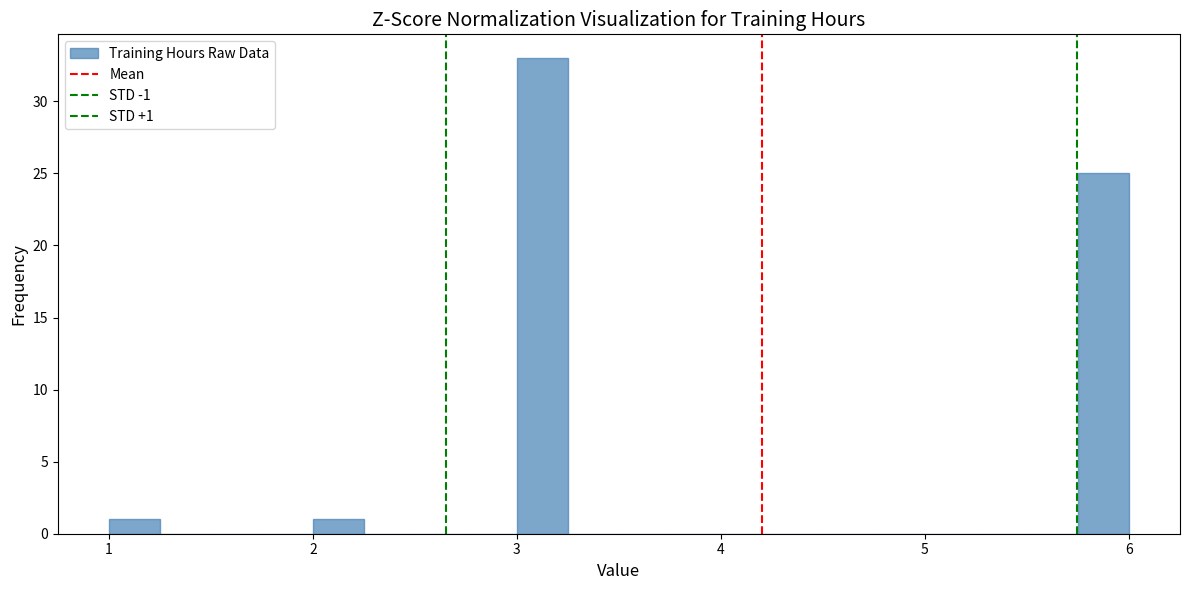

Around what value on the x-axis is the tallest bar? Give the approximate position of its centre, as read against the axis.

3.1